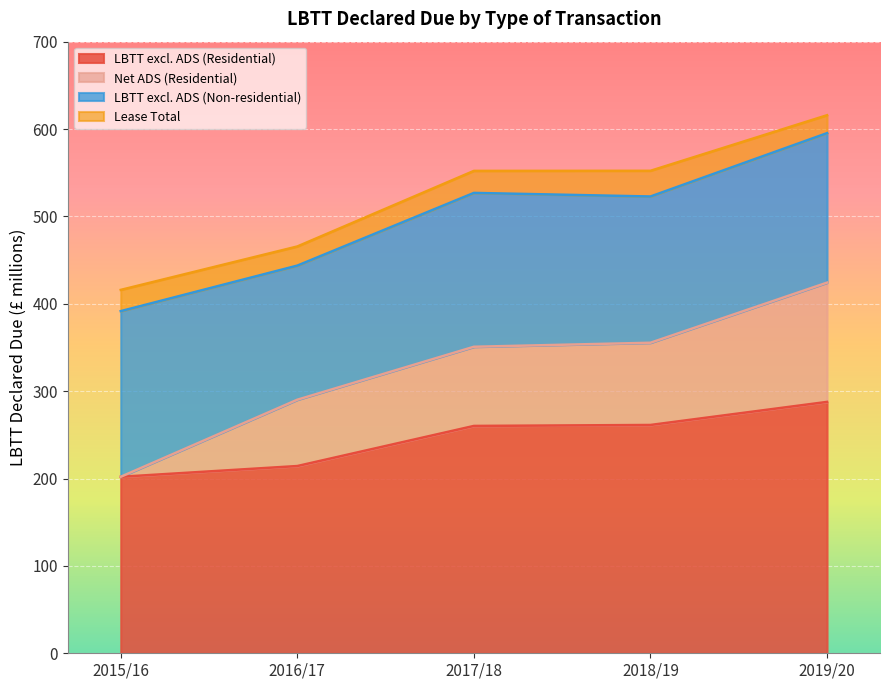

True or false: Net ADS (Residential) has a value of 290.2 at 2016/17.

True